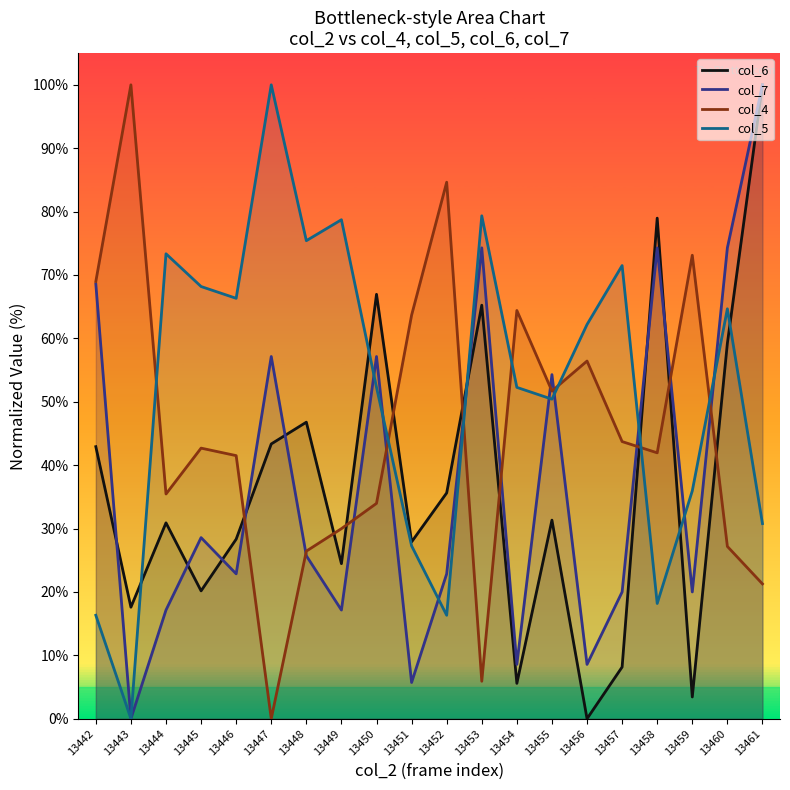

What is the average value of the col_4 series?

45.6